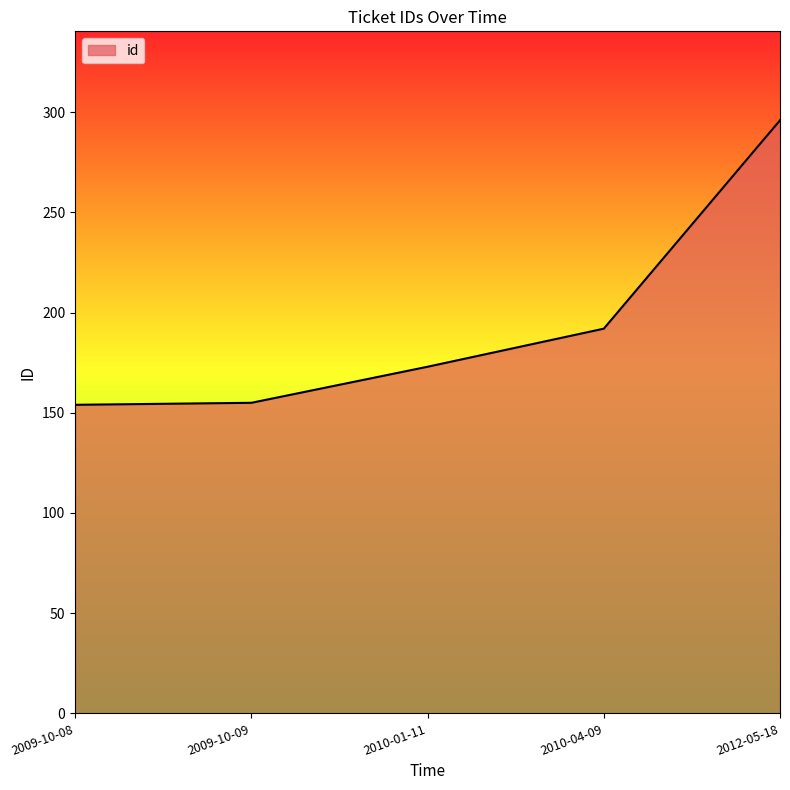

What is the change in value from 2010-04-09 to 2012-05-18?

+104